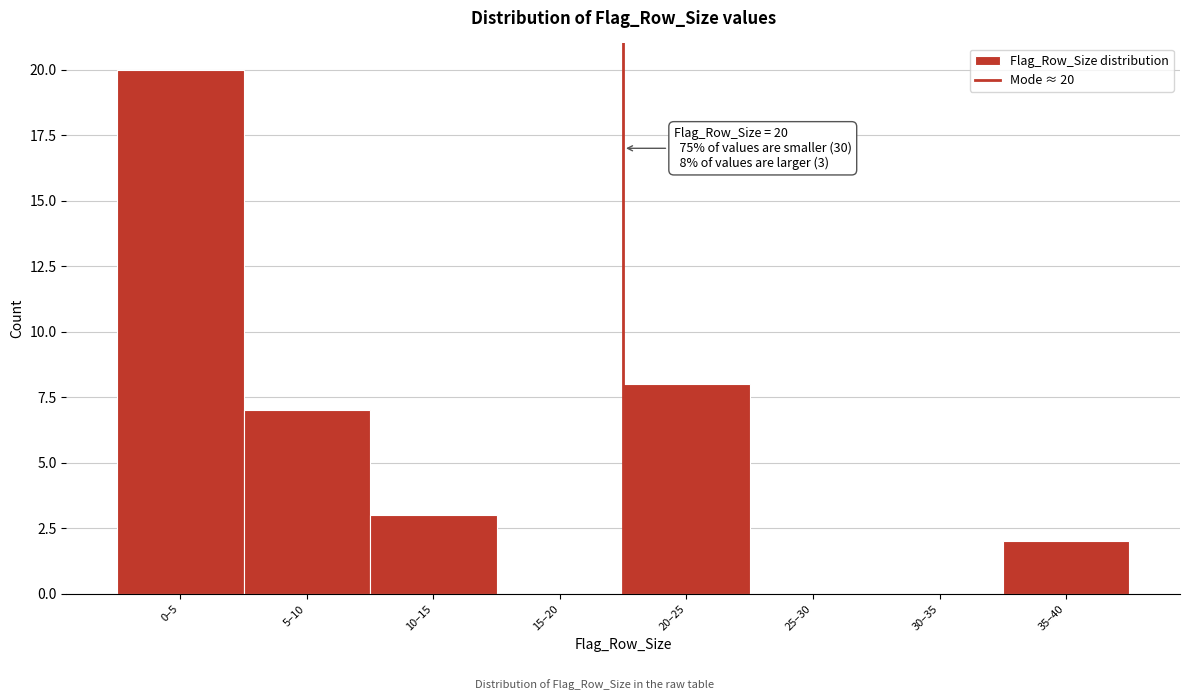

Reading right to left, list all the values displayed in this chart.

35–40=2	30–35=0	25–30=0	20–25=8	15–20=0	10–15=3	5–10=7	0–5=20